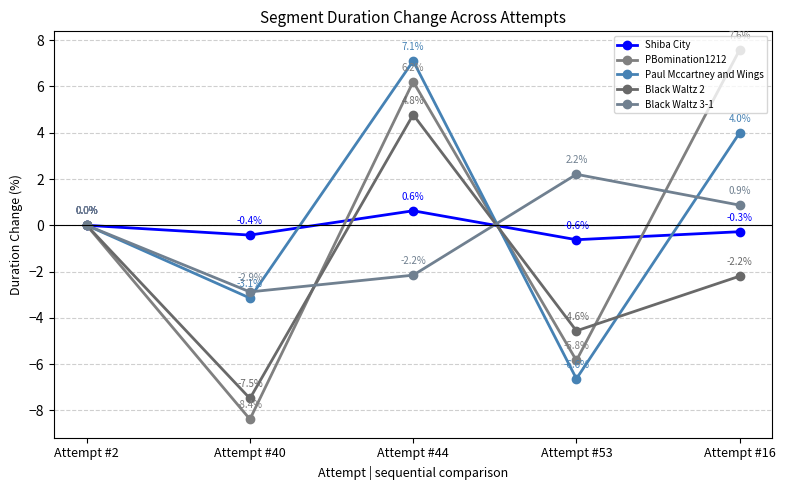

How many intersections are there between Shiba City and Paul Mccartney and Wings?

3